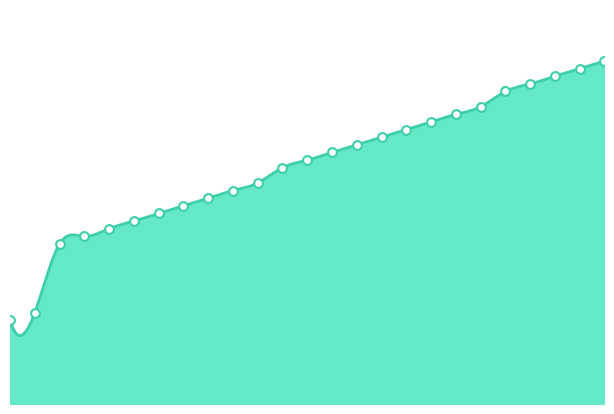

Approximately how many times larger is the value at 3.6 compared to 3.7?

1.0